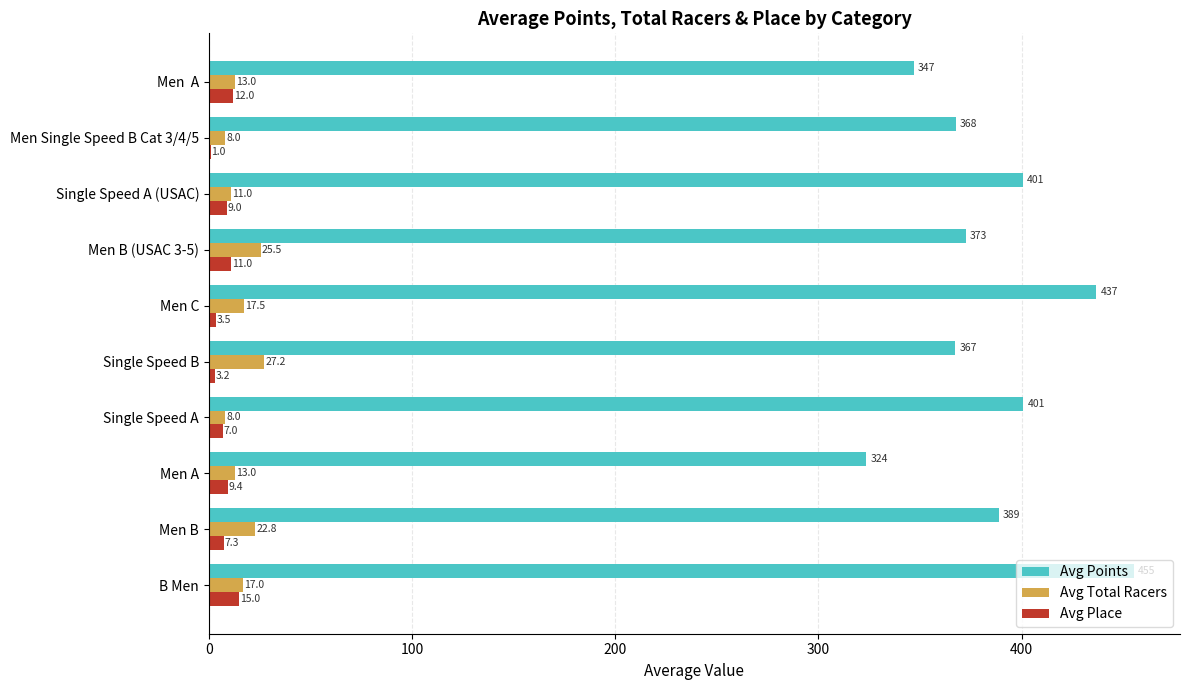

What is the average value of the Avg Total Racers series?

16.3